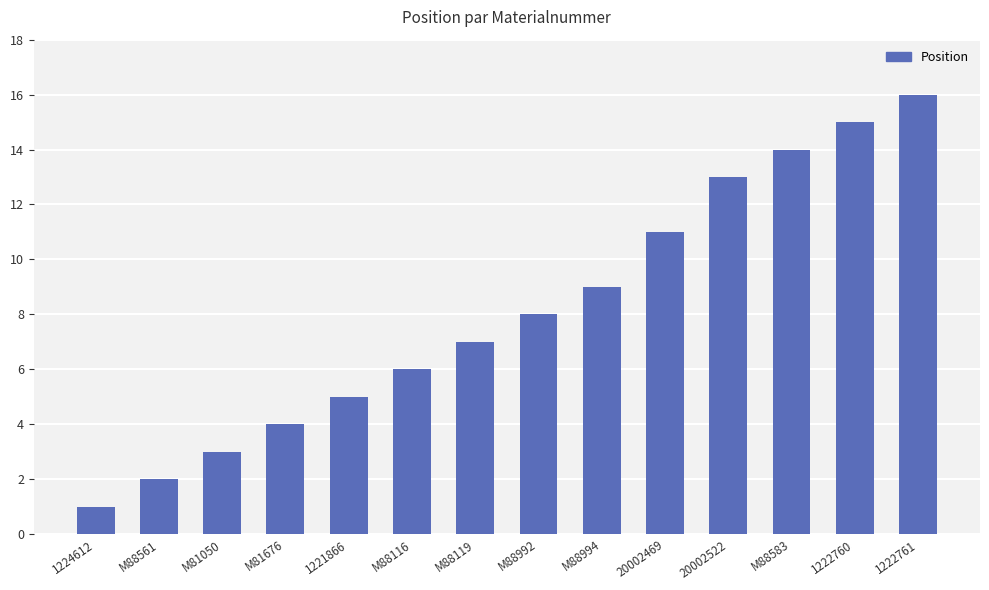

Reading right to left, what are all the values shown in this chart?

16	15	14	13	11	9	8	7	6	5	4	3	2	1